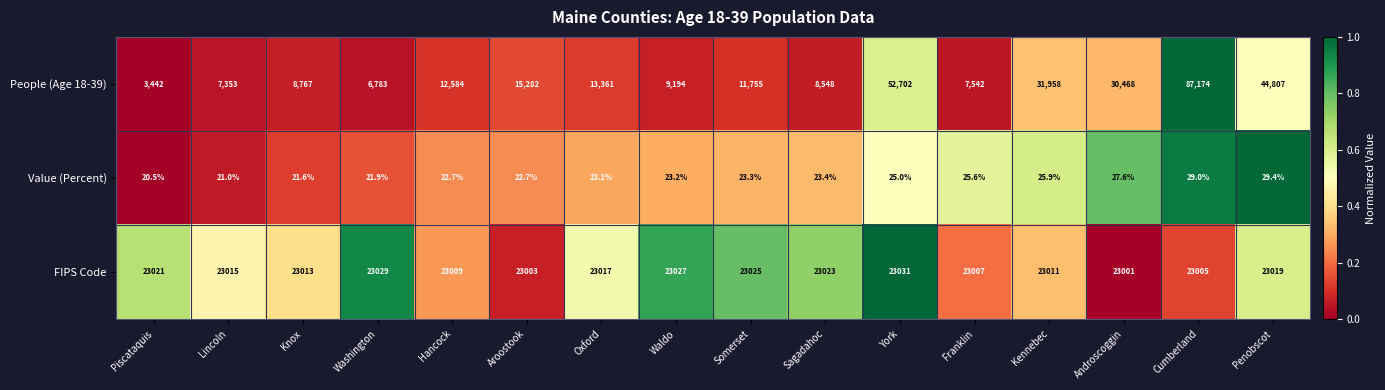

The value of People (Age 18-39) at Washington is 6783.0. True or false?

True